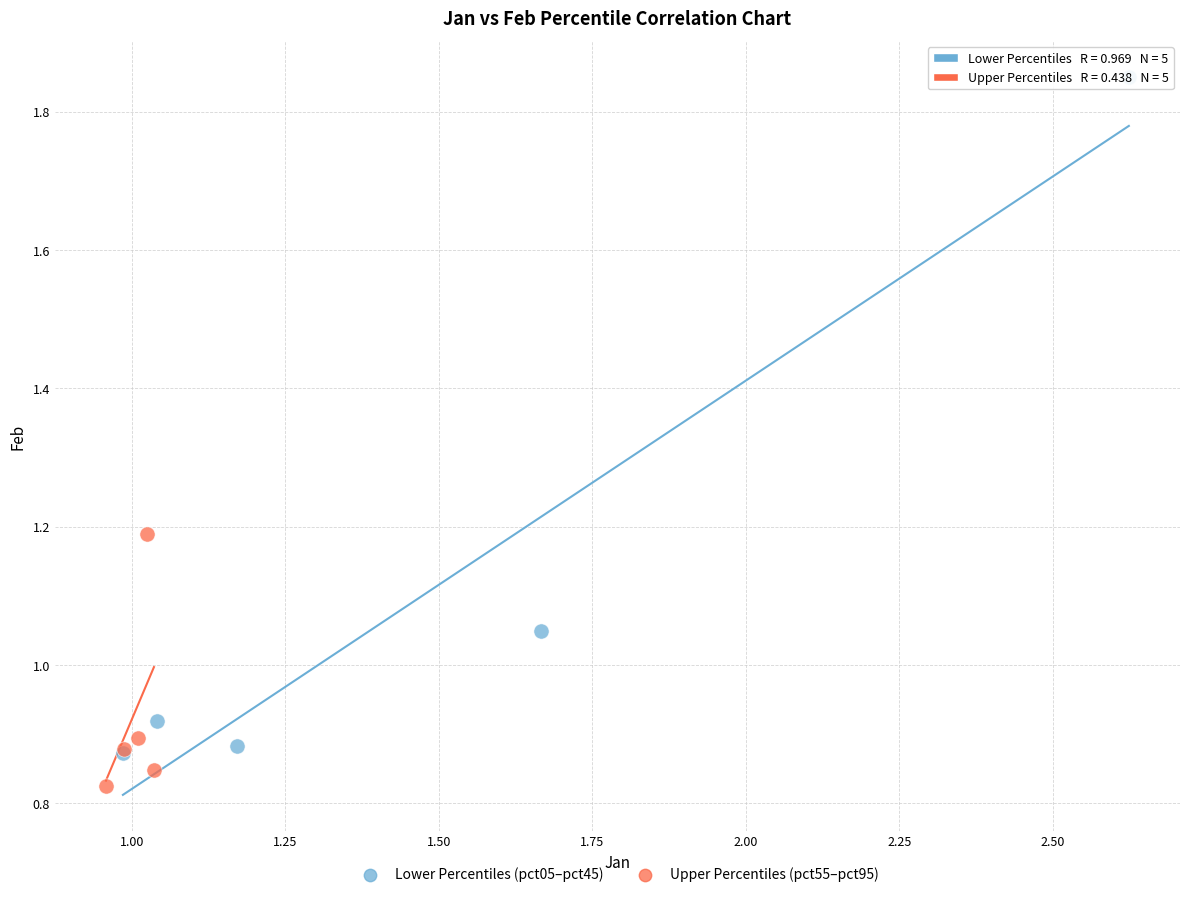

Which series has the largest Y range (max minus min)?

Lower Percentiles (pct05–pct45)